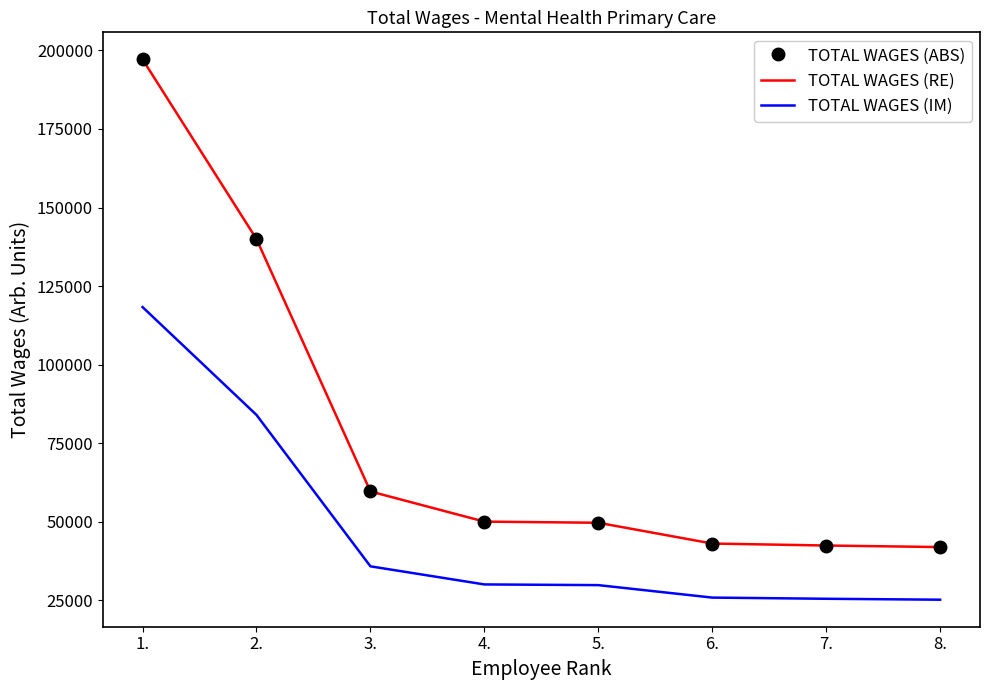

Which series has the largest total across all categories?

TOTAL WAGES (ABS)